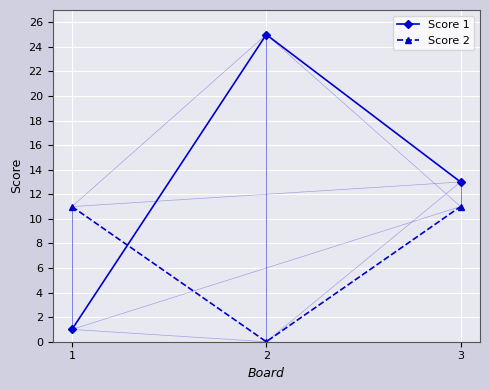

Reading left to right, transcribe all the data shown in this chart.

Score 1: 1=1	2=25	3=13
Score 2: 1=11	2=0	3=11